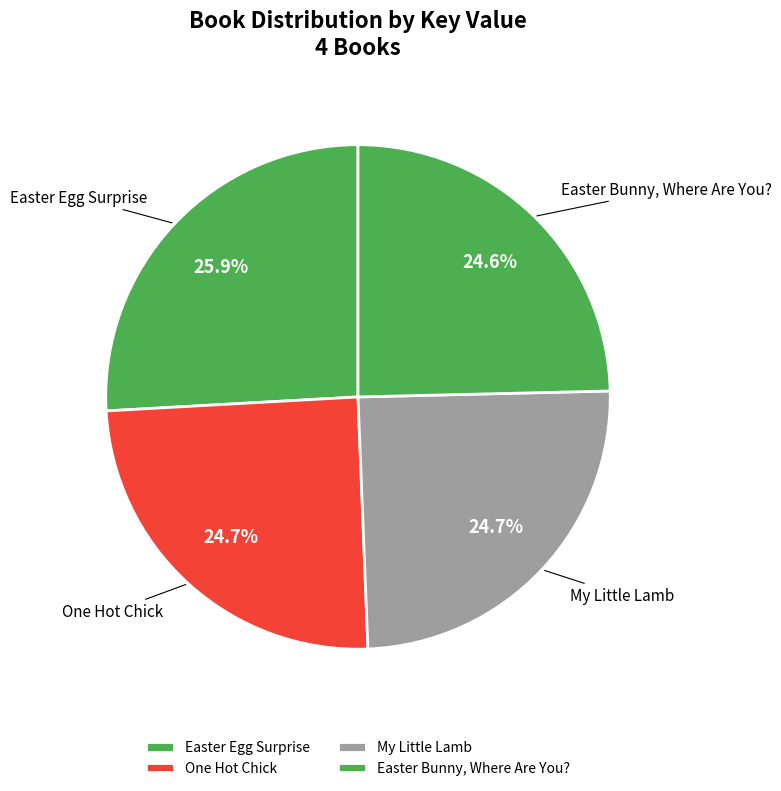

How many slices are in this pie chart?

4